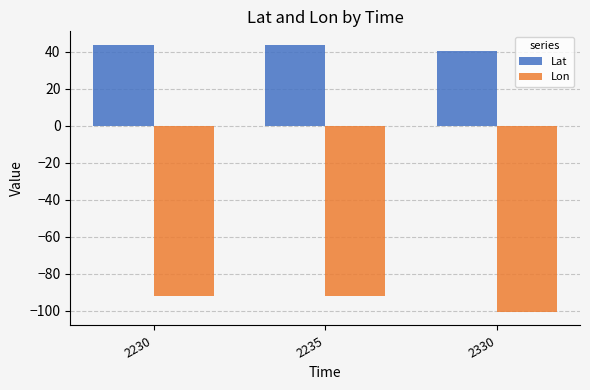

At how many categories does at least one series exceed 16?

3